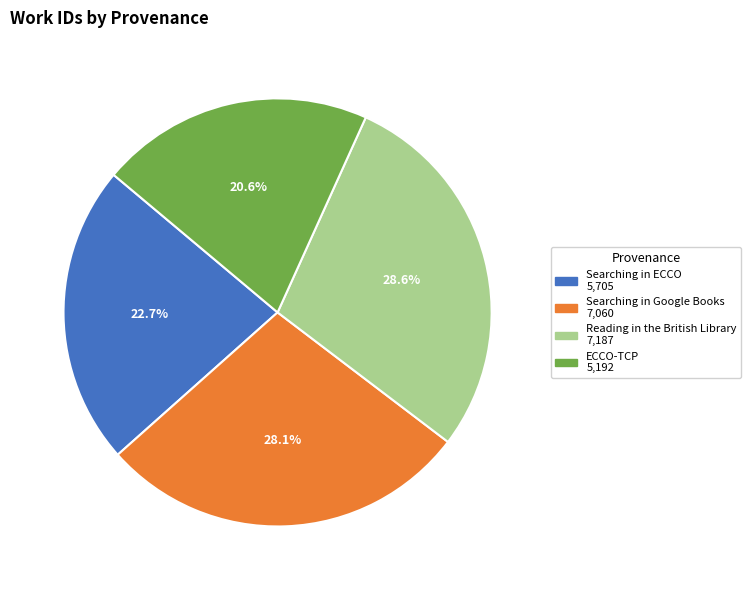

Between Searching in ECCO and ECCO-TCP, which is larger?

Searching in ECCO